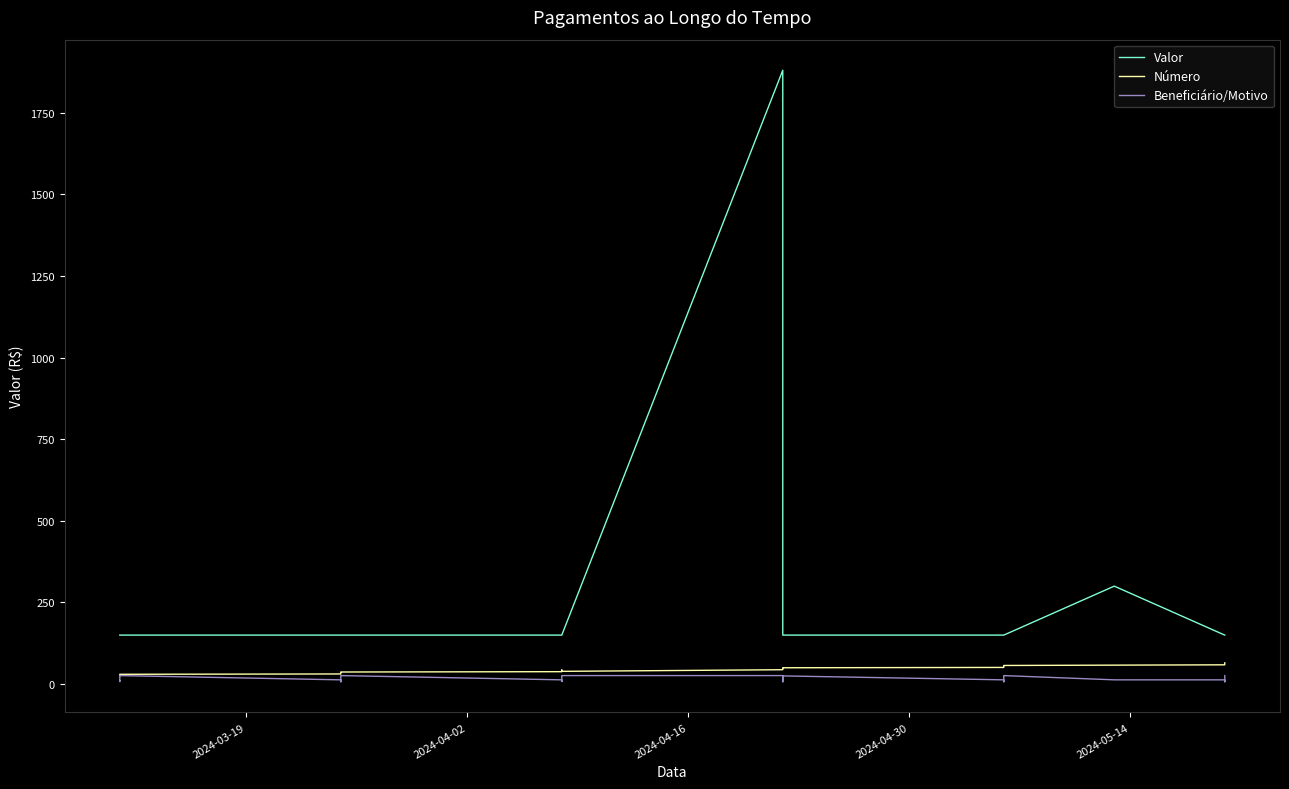

Is the value of Número at 13 greater than the value of Valor at 13?

No